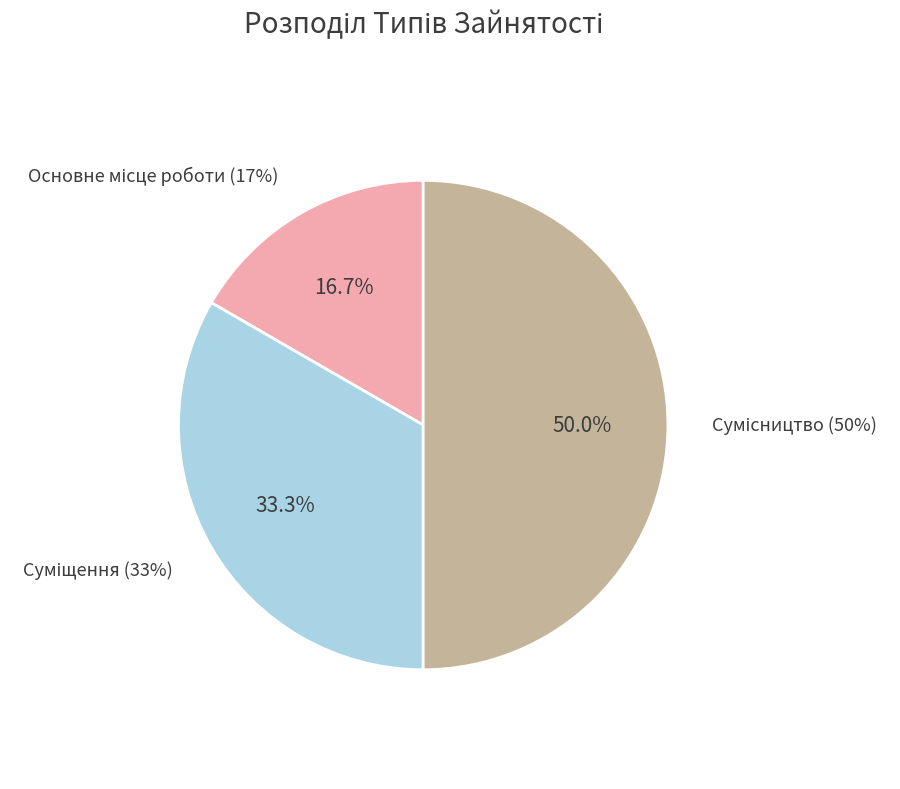

What is the change in value from Основне місце роботи to Суміщення?

+1